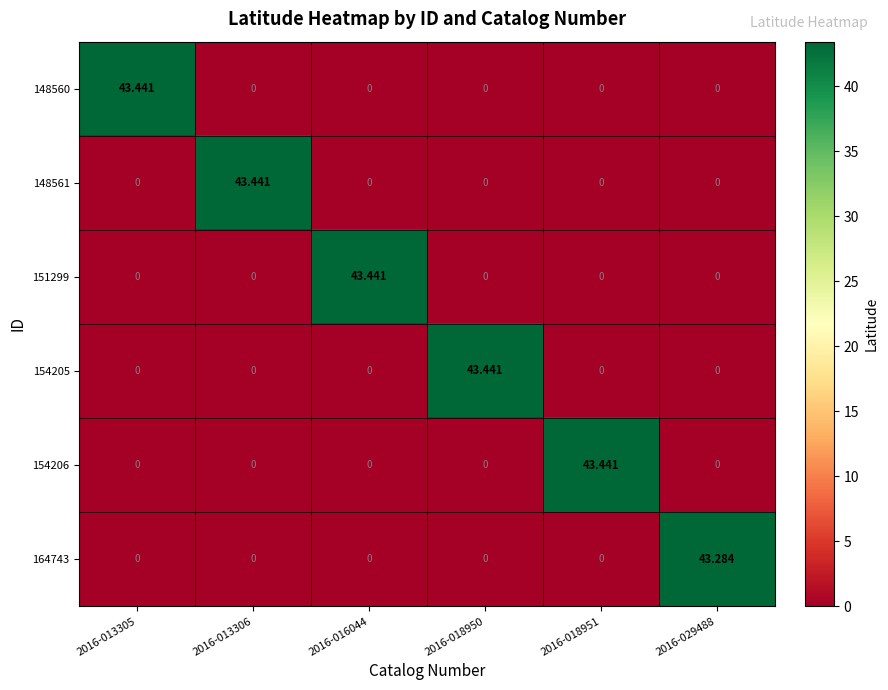

Count the number of data series in this chart.

6